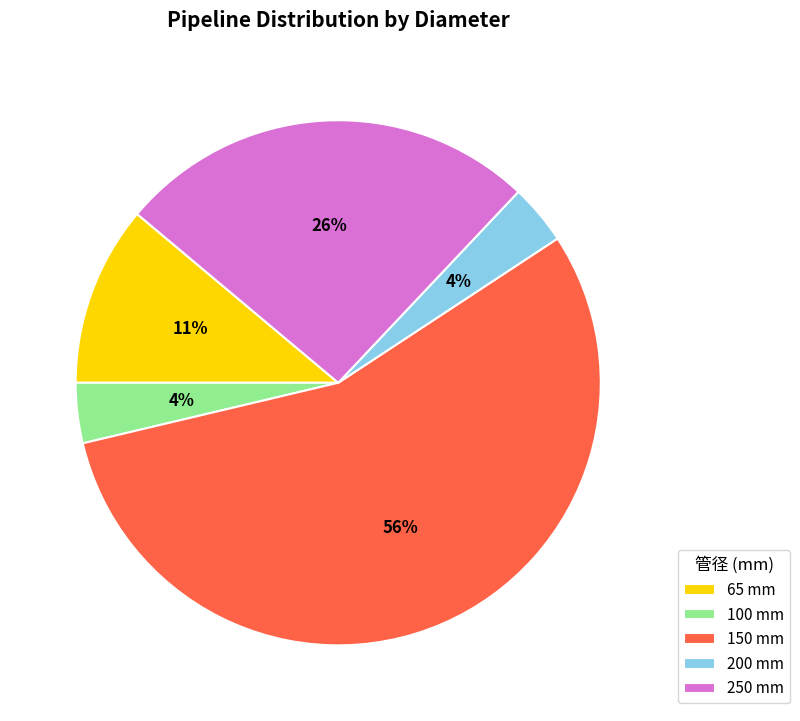

Does any single category account for the majority?

Yes